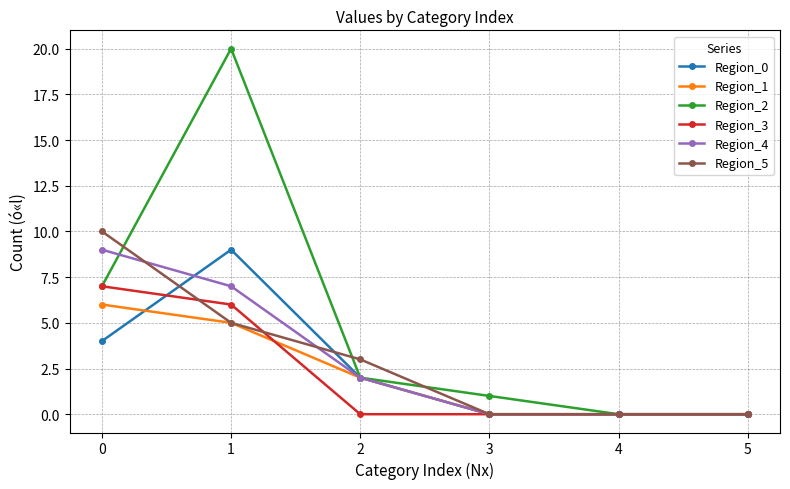

What is the sum of all Region_4 values?

18